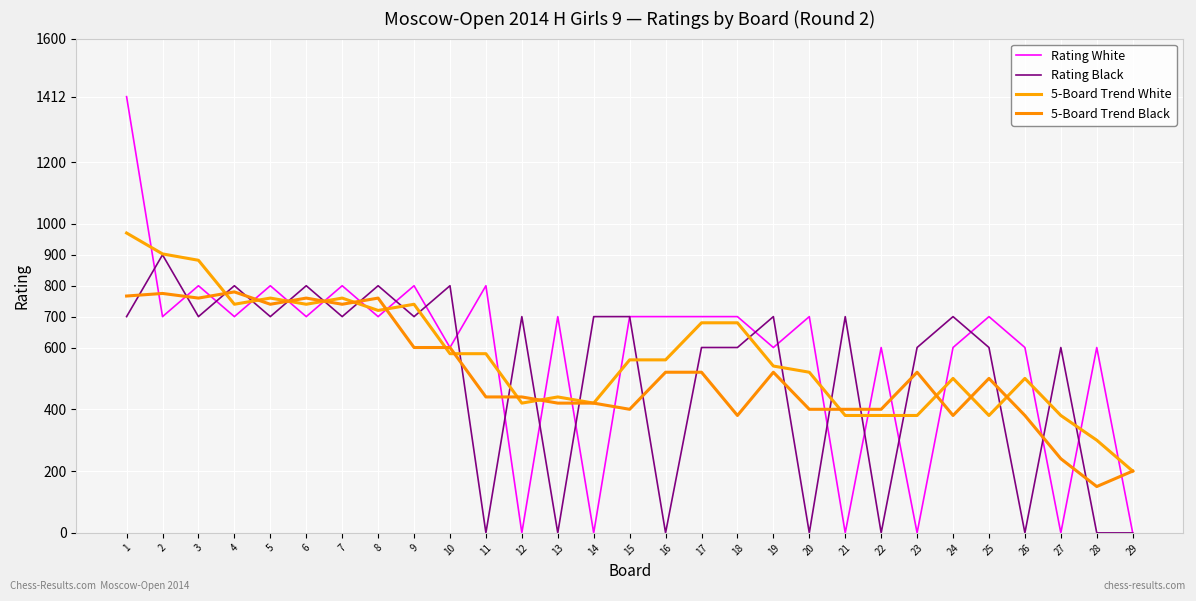

Which series ends up on top after the final intersection of 5-Board Trend Black and Rating Black?

5-Board Trend Black